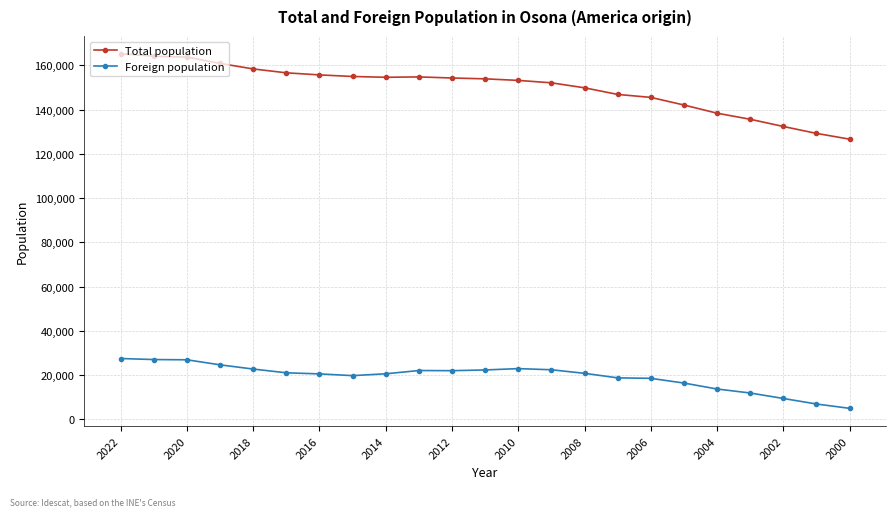

Which series has the largest range (max minus min)?

Total population